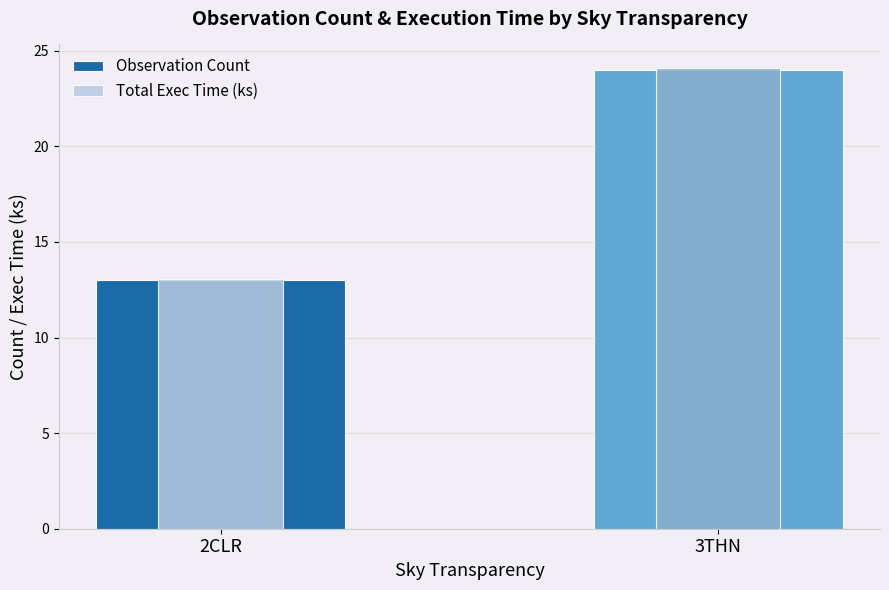

Which series has the widest spread of values?

Total Exec Time (ks)